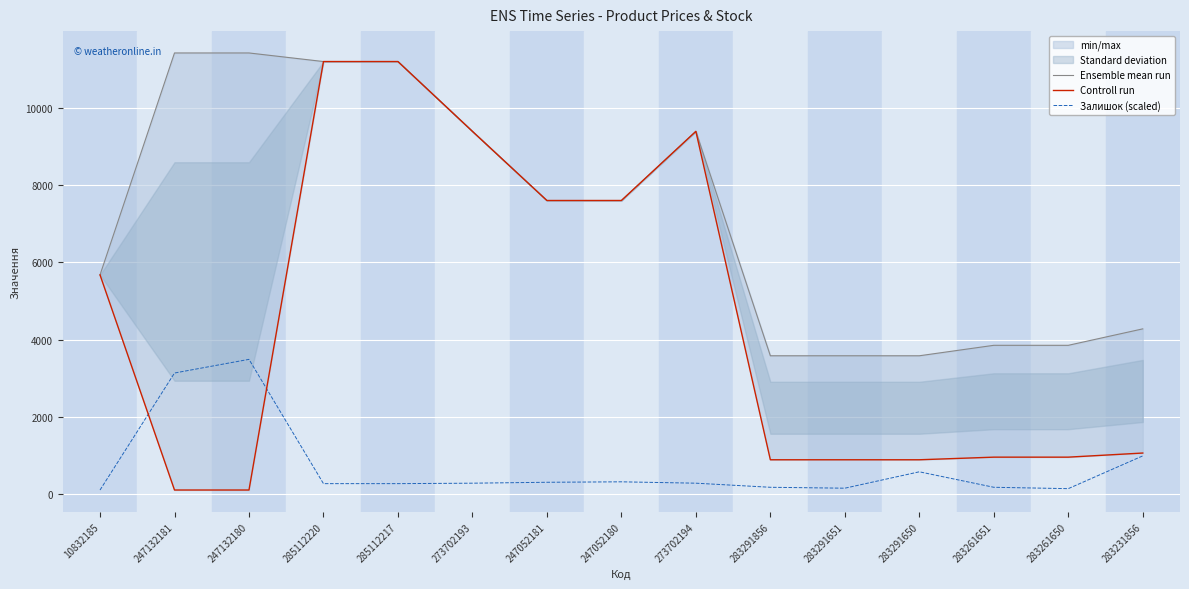

Which series has the largest total across all categories?

Ensemble mean run